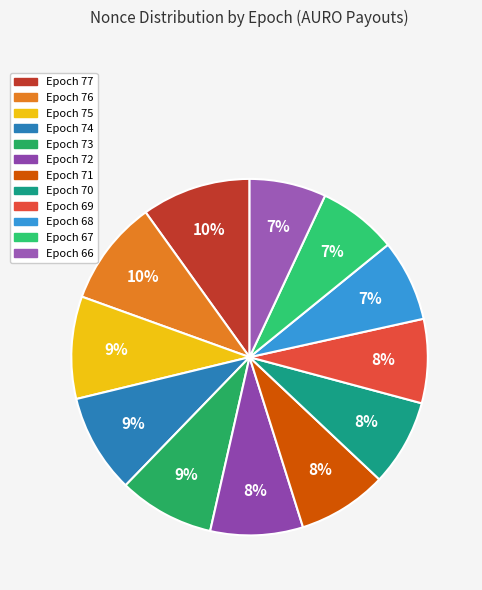

To the nearest percent, what is the difference between the largest and smallest slice percentages?

3%